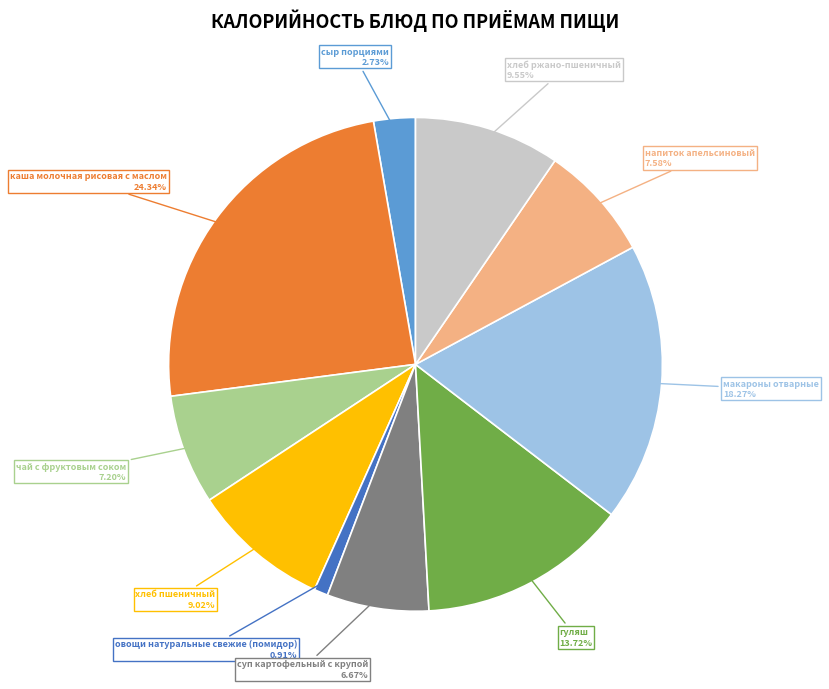

What is the smallest slice in the pie chart?

овощи натуральные свежие (помидор)